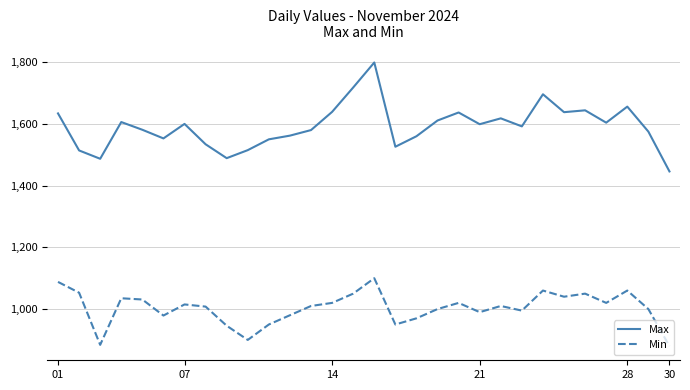

Which series has the largest range (max minus min)?

Max